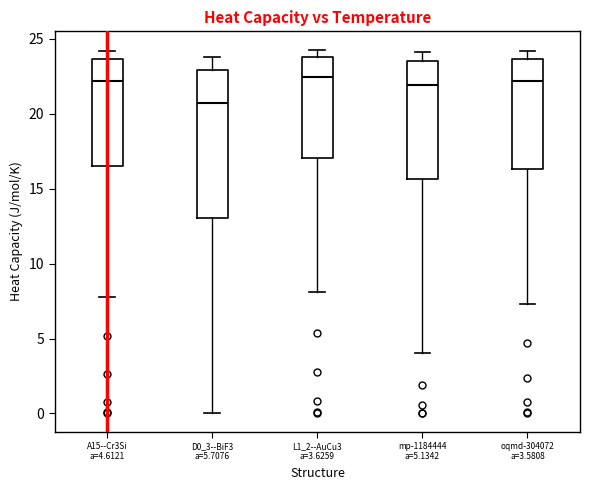

Where does the upper whisker of the box for oqmd-304072 a=3.5808 end on the y-axis? The values are not printed on the chart, so give them approximately, as read against the axis.

24.0